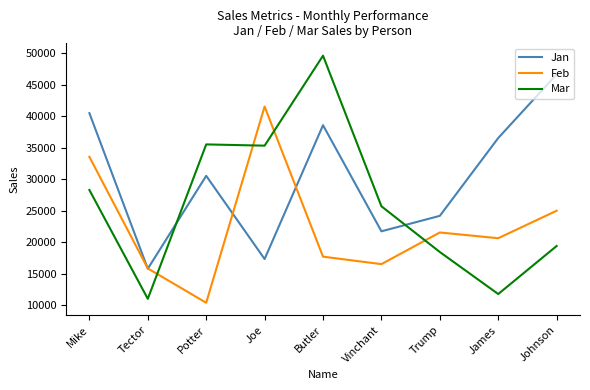

Rank the series by their average value, from lowest to highest.

Feb, Mar, Jan